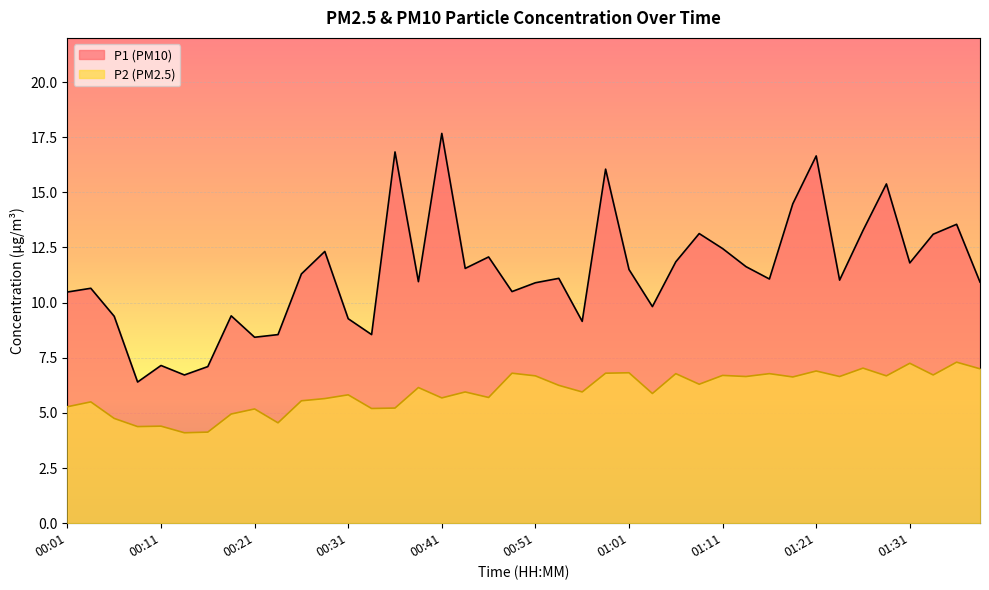

What is the label of the 26th point from the left?

01:04